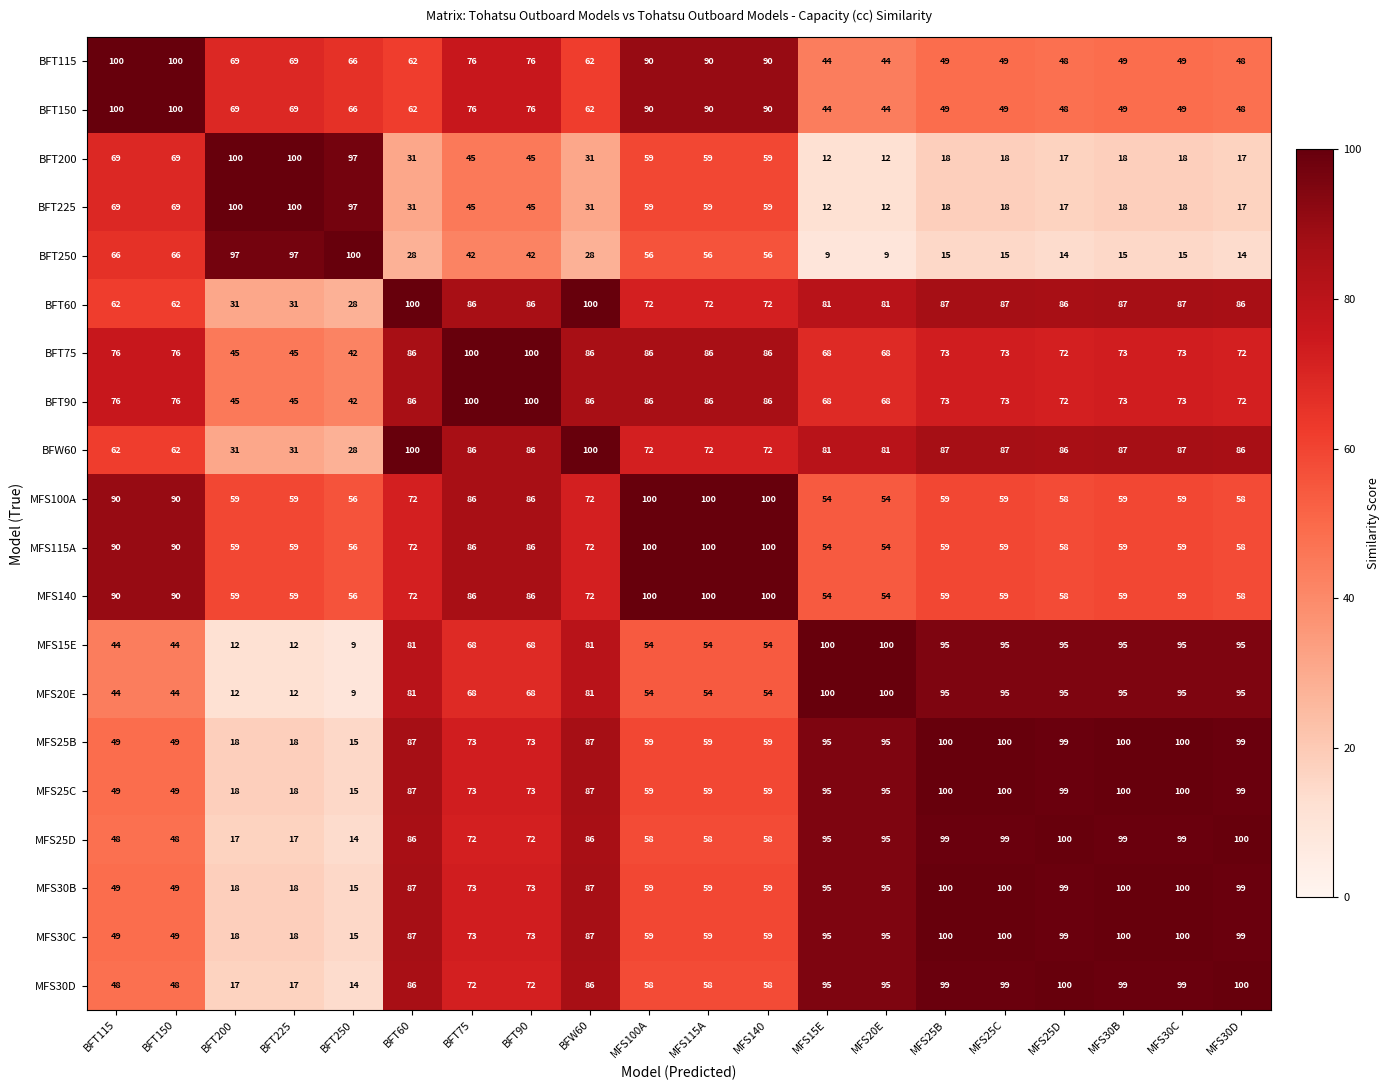

At how many categories does at least one series exceed 85?

20